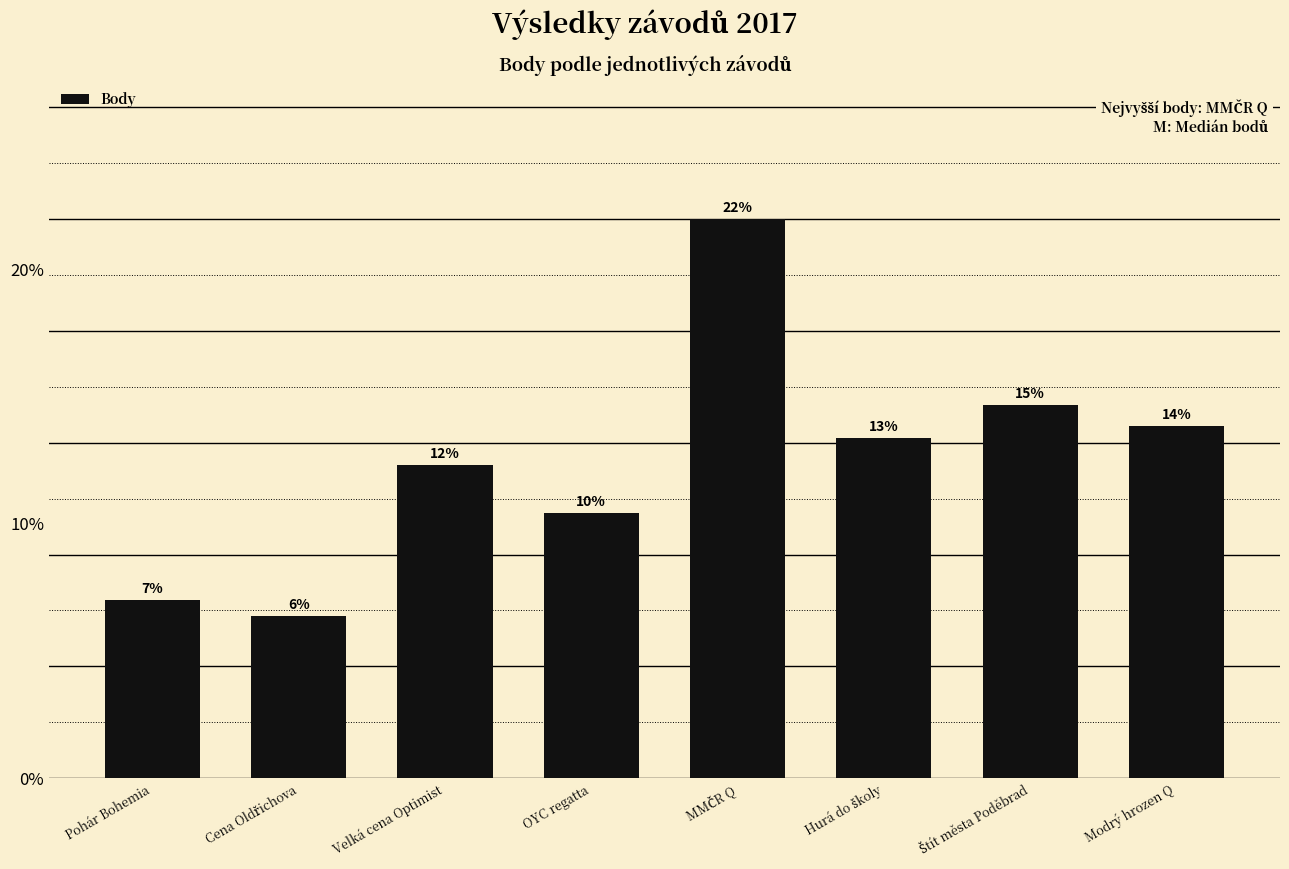

At which label does the data first exceed 1054?

MMČR Q